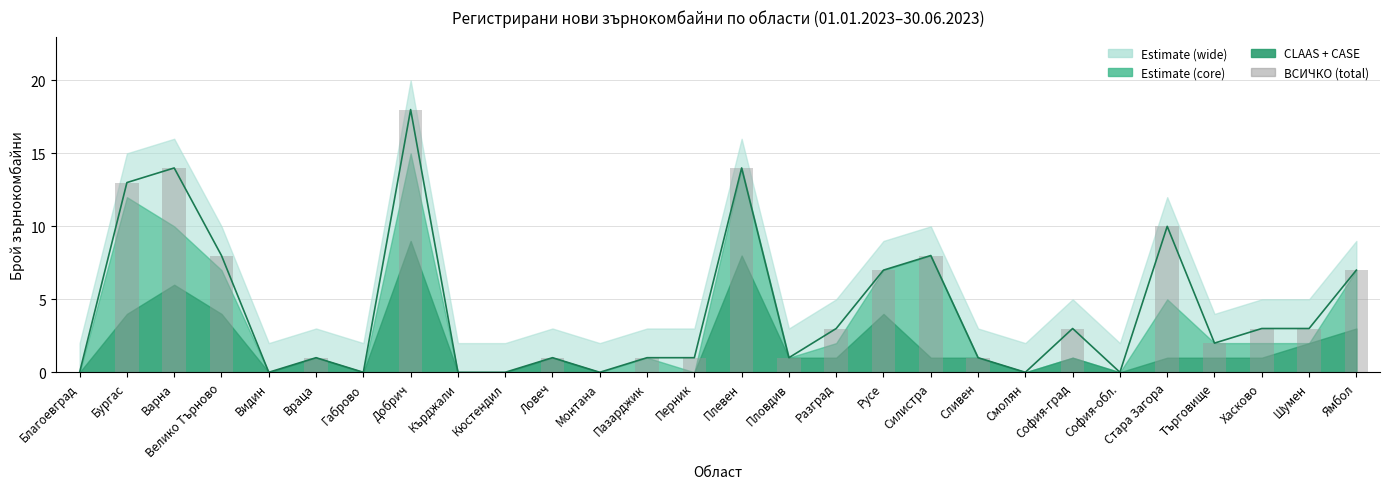

What is the value of the 28th bar from the left?

7